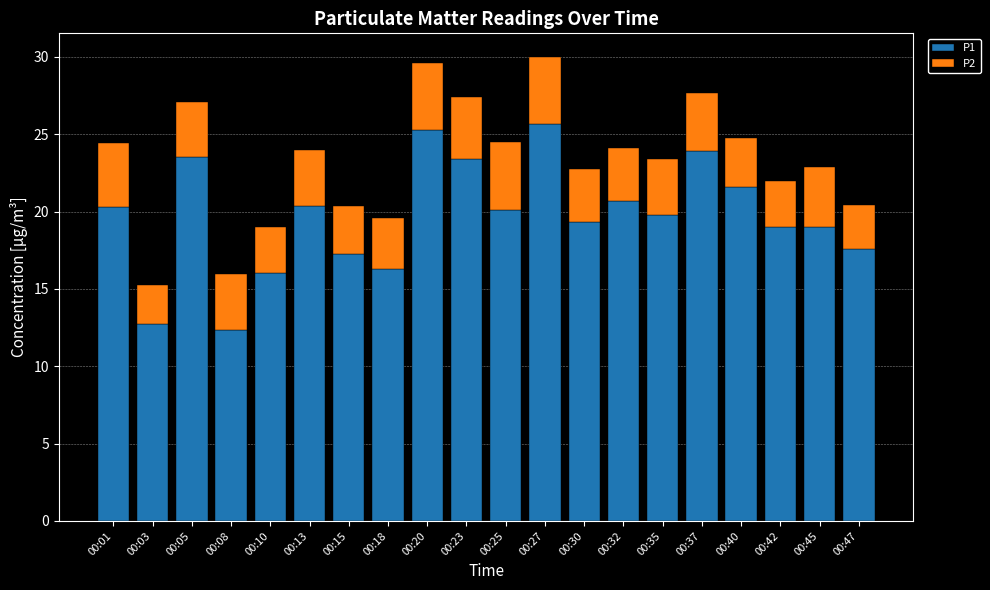

What is the difference between the P1 values at 00:45 and 00:35?

0.8